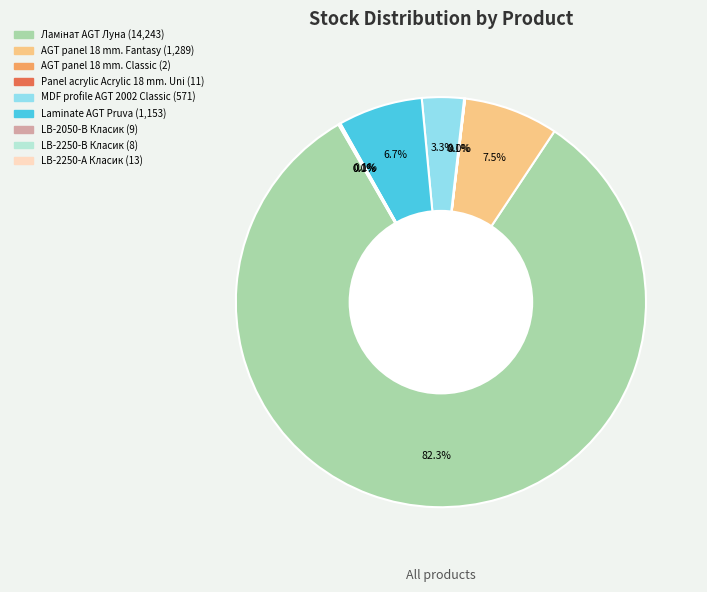

Is there a majority slice in this chart?

Yes